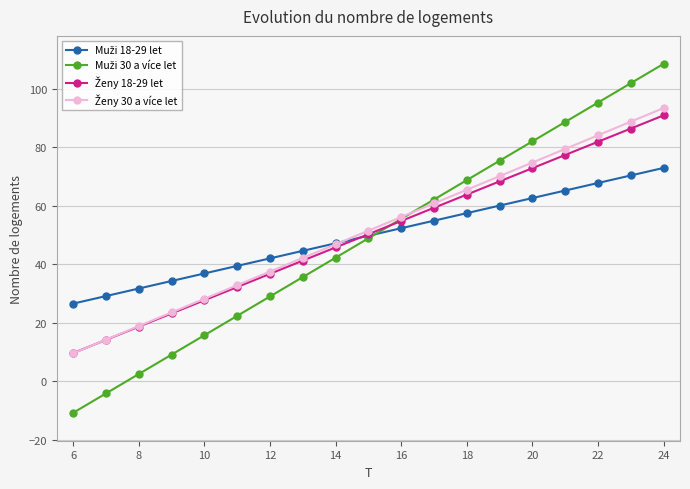

What is the smallest value displayed?

-10.7